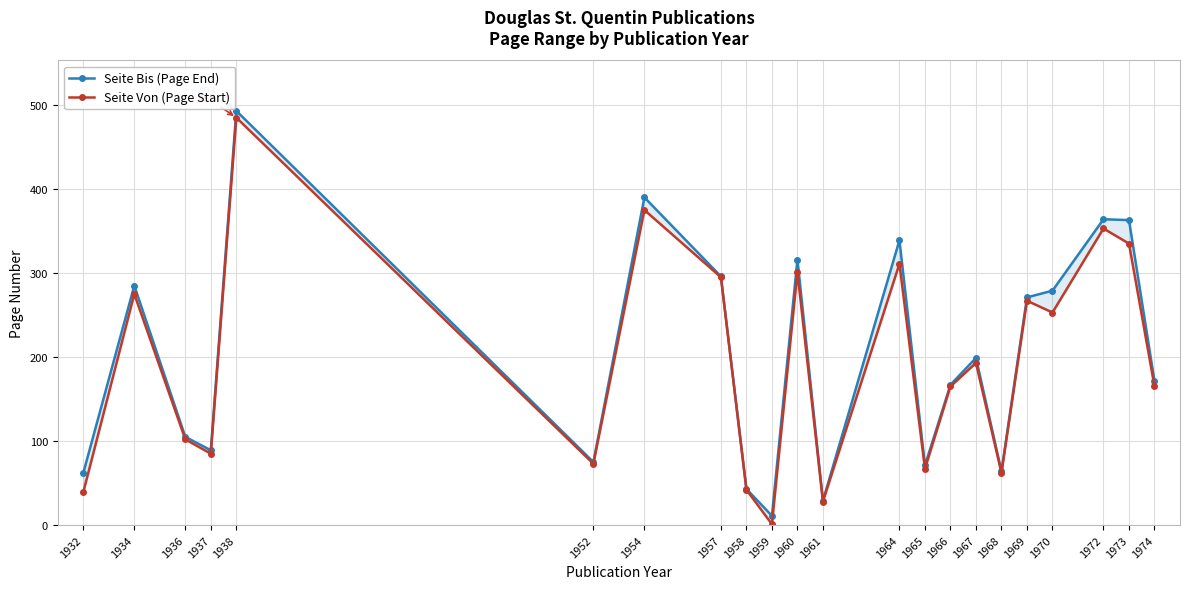

What is the maximum value for Seite Von (Page Start)?

485